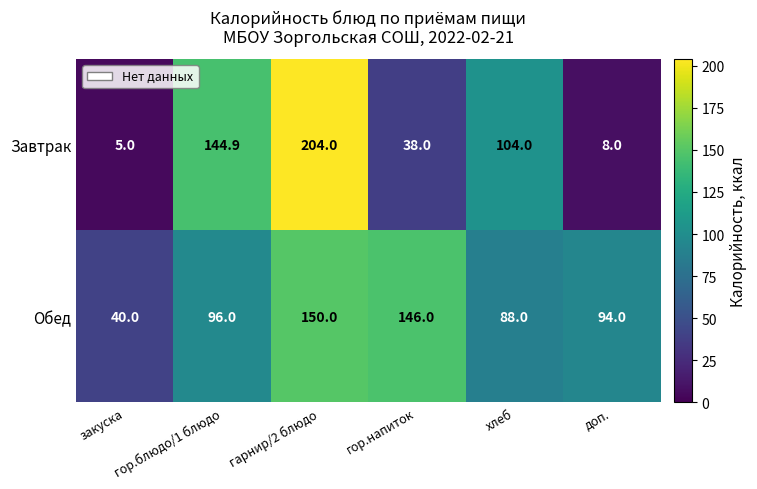

At which label is Завтрак closest to 104?

хлеб